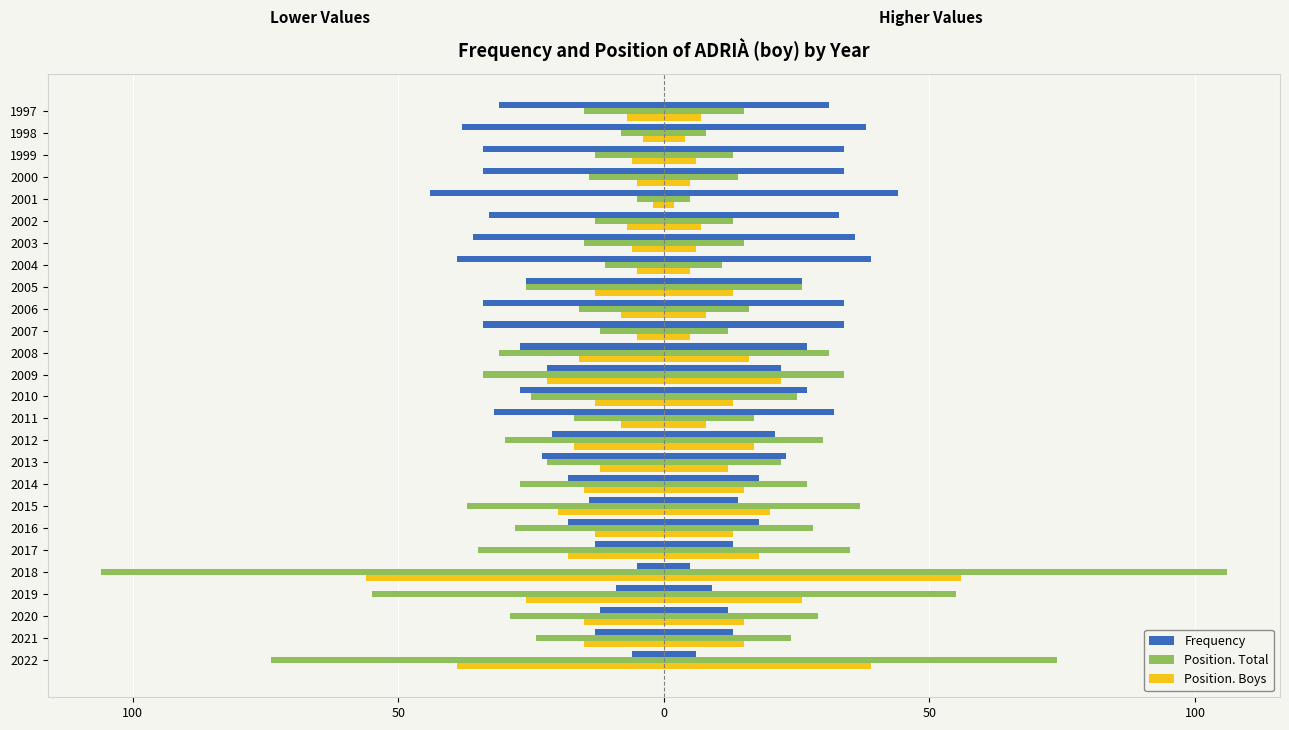

What is the difference between the maximum and minimum values in the Position. Total series?

101